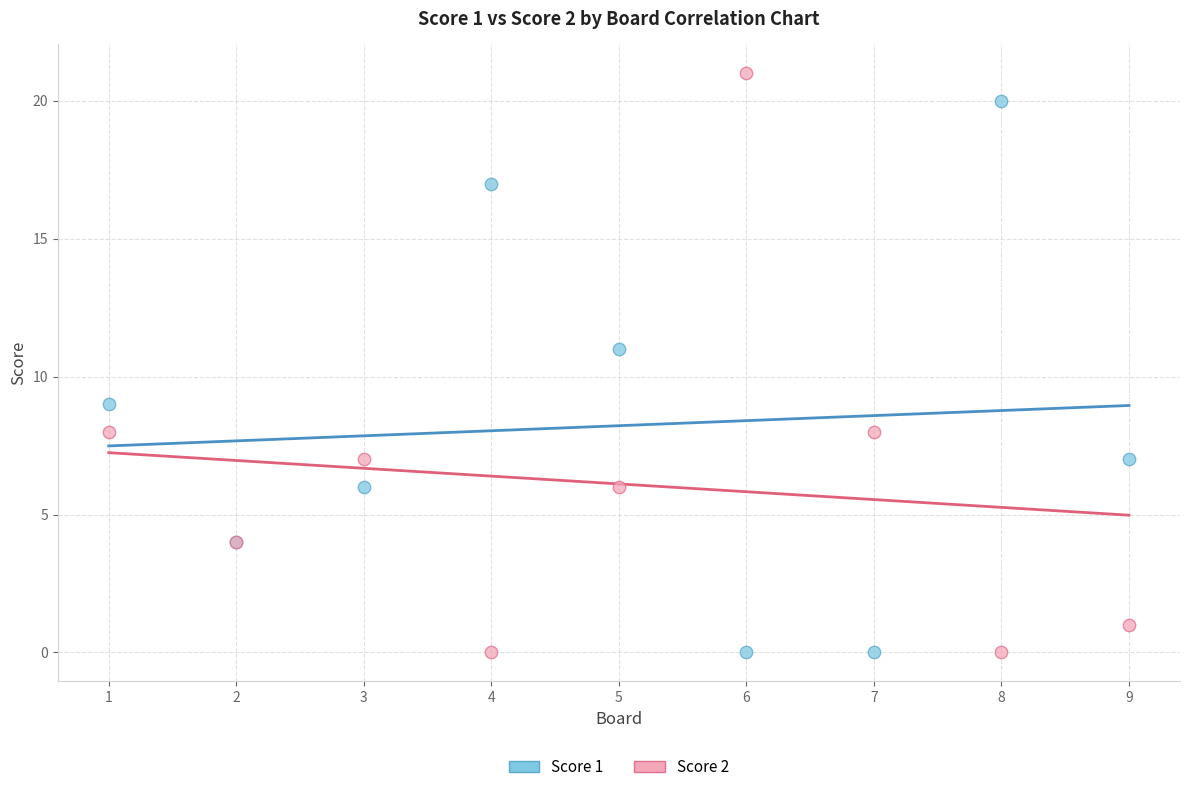

Which series reaches the maximum Y coordinate?

Score 2